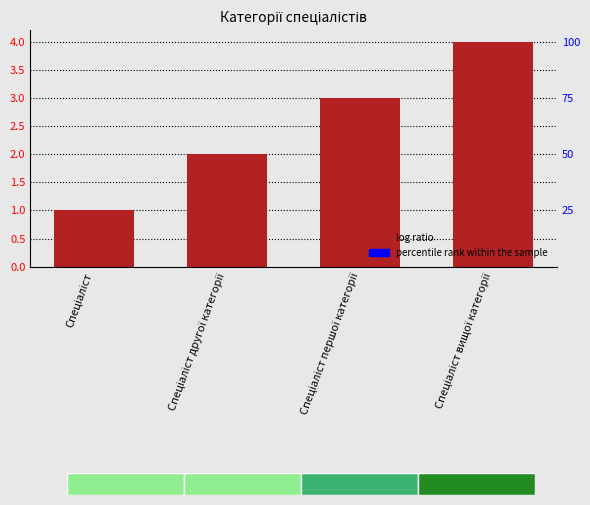

The value at Спеціаліст першої категорії is 2. True or false?

False